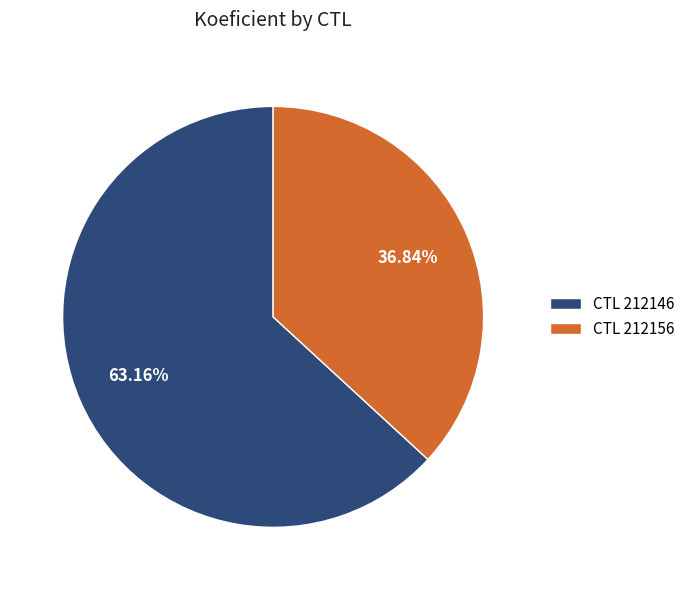

Rank the categories by value from highest to lowest.

CTL 212146, CTL 212156